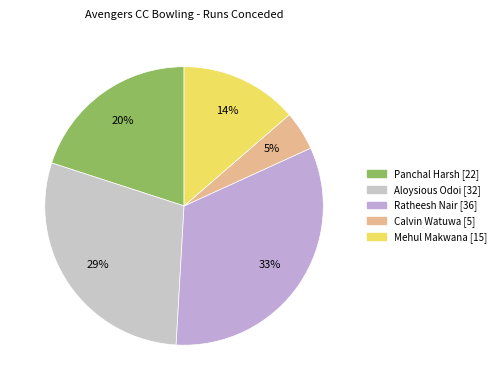

Is Mehul Makwana the majority of the pie?

No